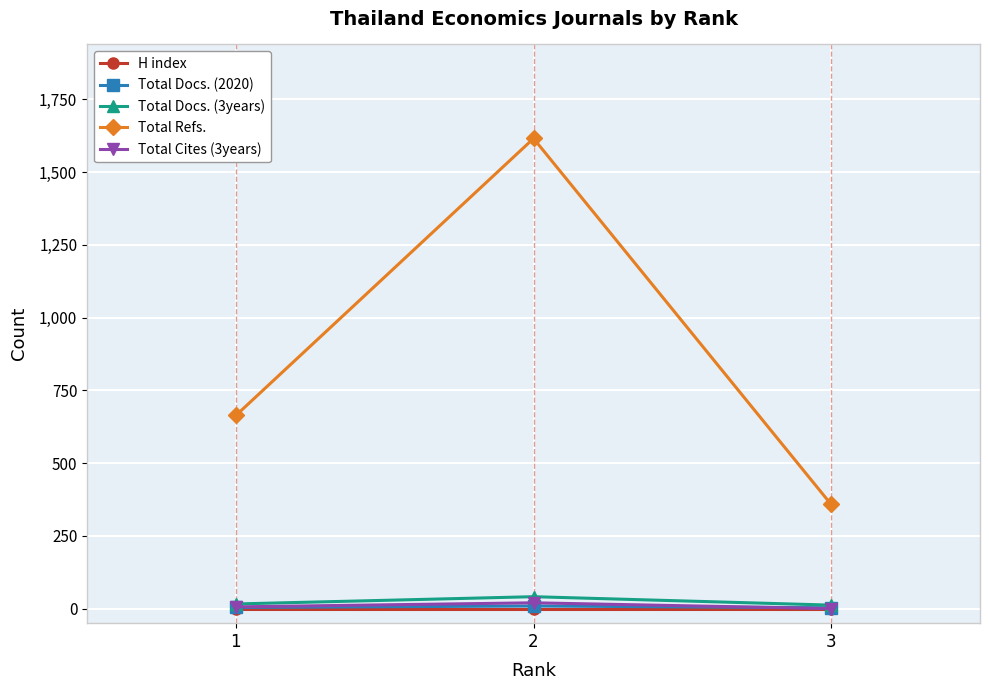

What is the sum of all Total Docs. (2020) values?

16